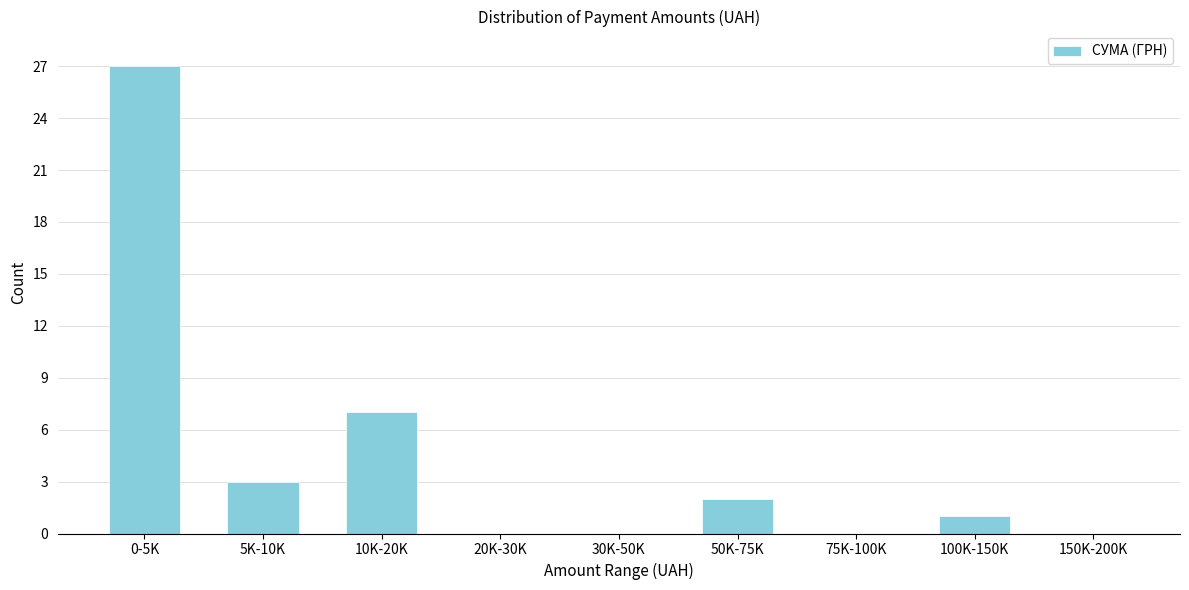

Reading right to left, list all the values displayed in this chart.

150K-200K=0	100K-150K=1	75K-100K=0	50K-75K=2	30K-50K=0	20K-30K=0	10K-20K=7	5K-10K=3	0-5K=27